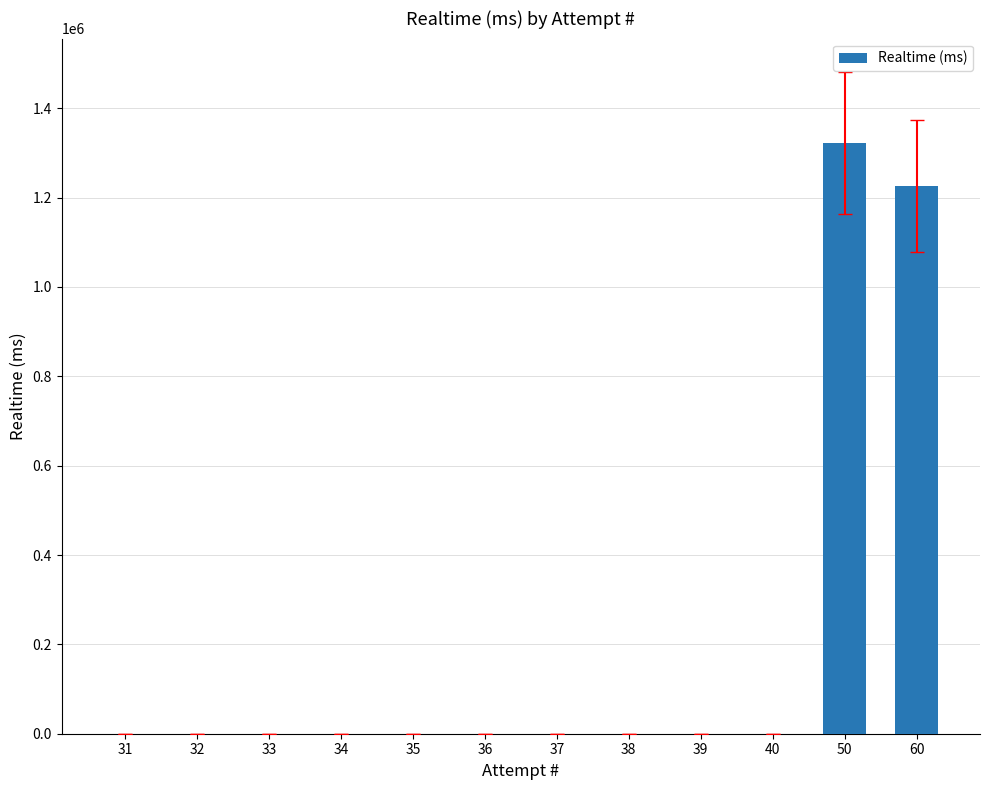

Is it true that the value at 40 is 0?

True